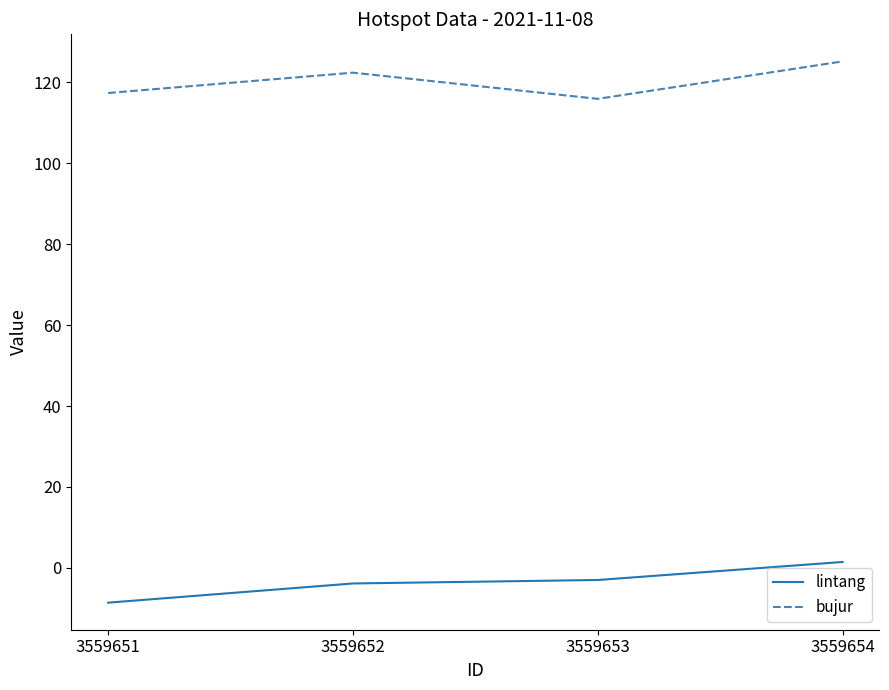

What are all the series names shown in the legend?

lintang, bujur